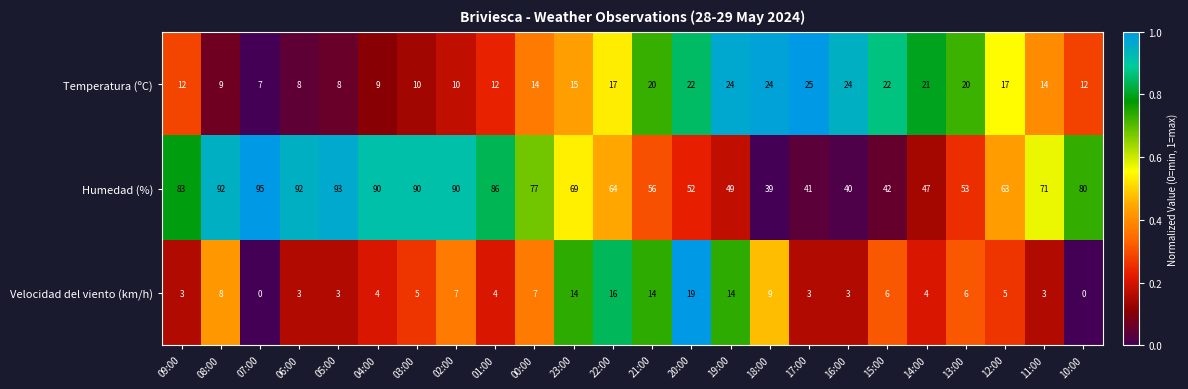

How many data points in Humedad (%) are less than 71?

12